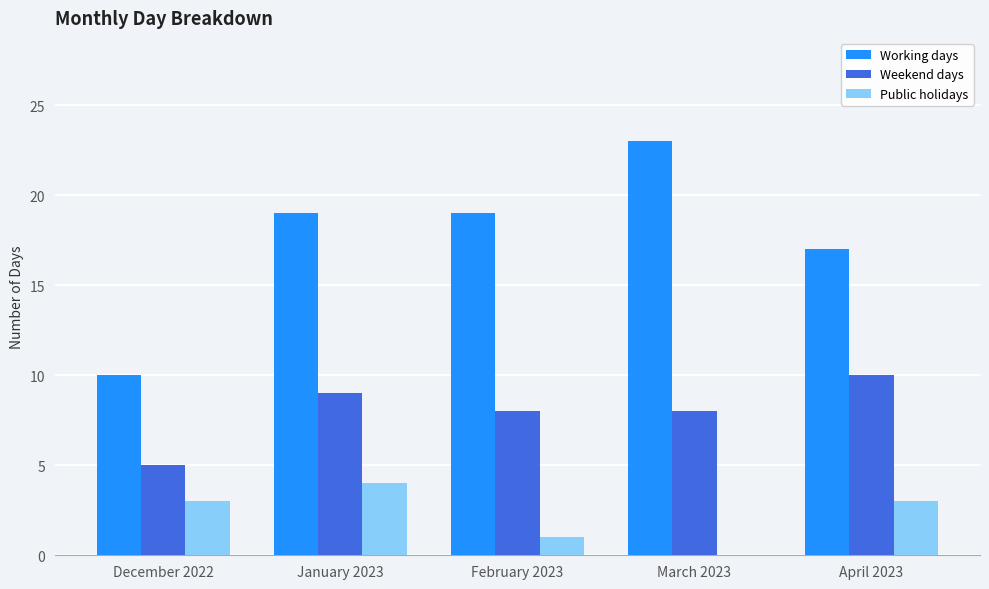

Which series changed the most between December 2022 and January 2023?

Working days